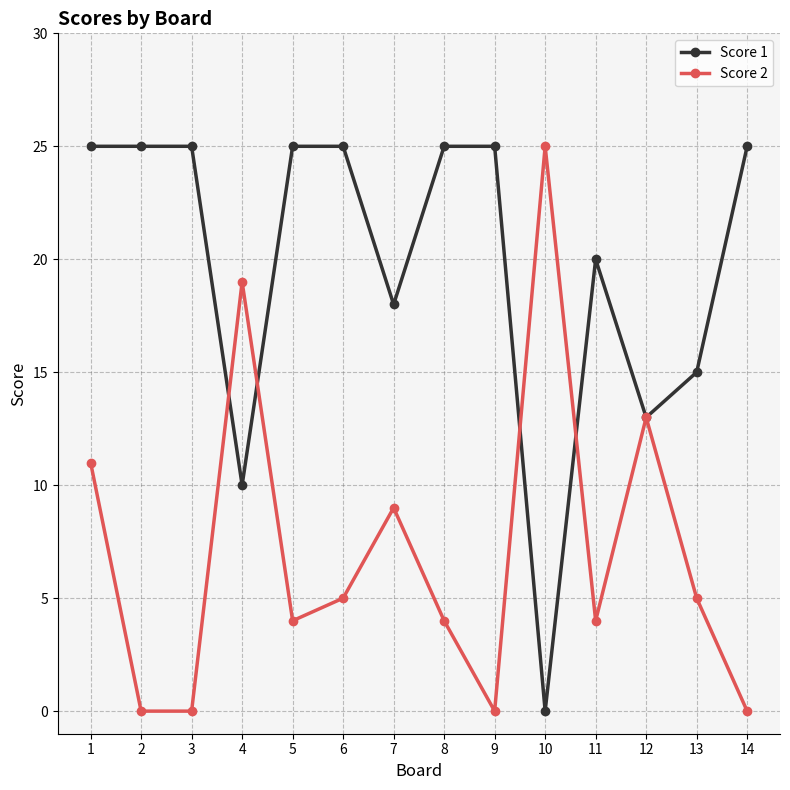

How many lines are shown in the chart?

2